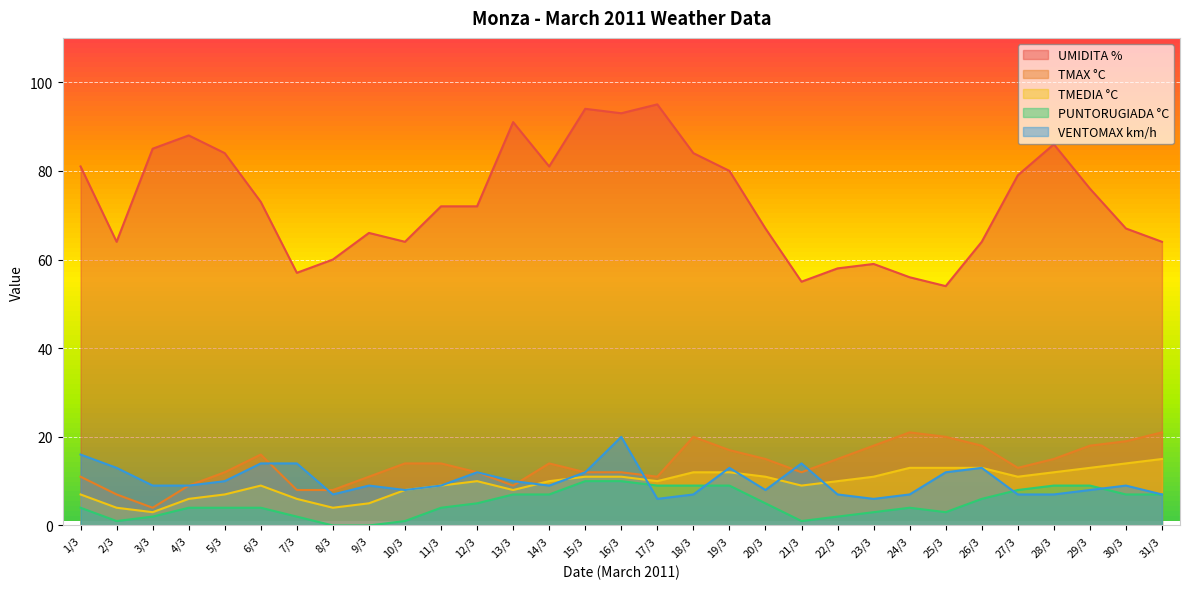

What is the label of the 27th point from the left?

27/3